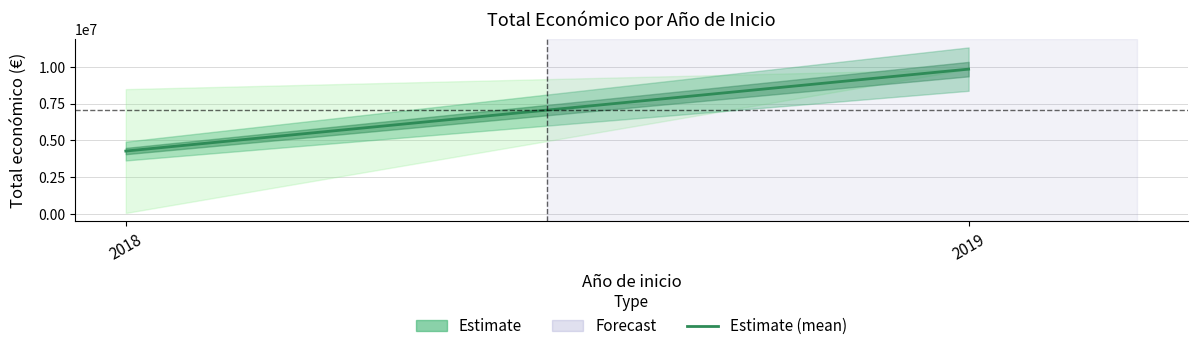

How many data points are above 8484999?

1